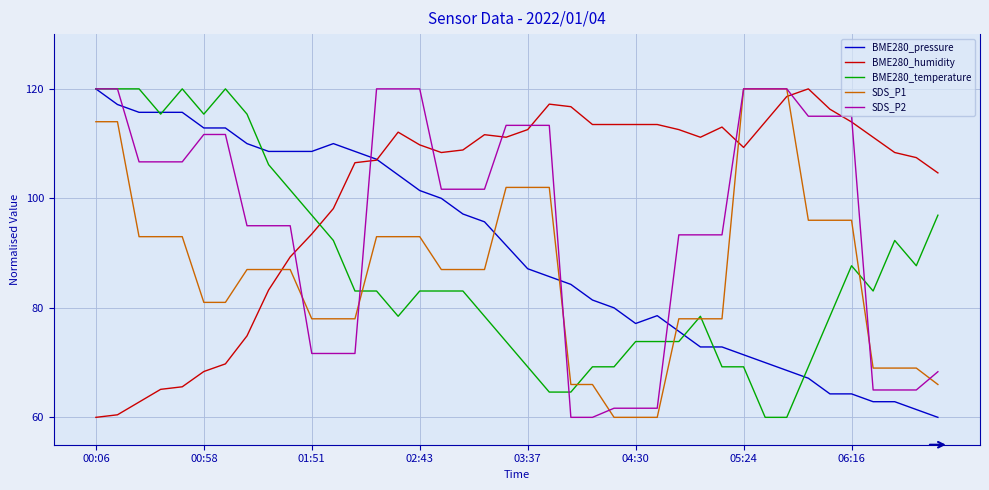

Which series has the largest total across all categories?

BME280_humidity